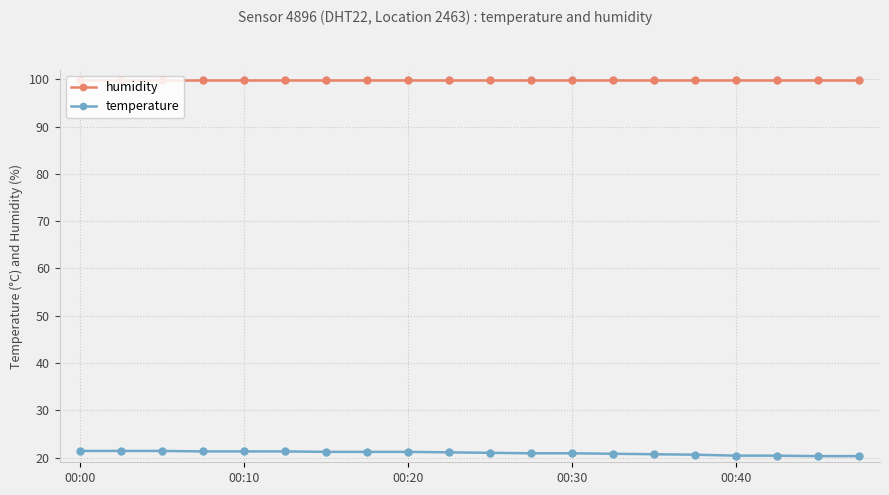

Count the number of categories in the chart.

20